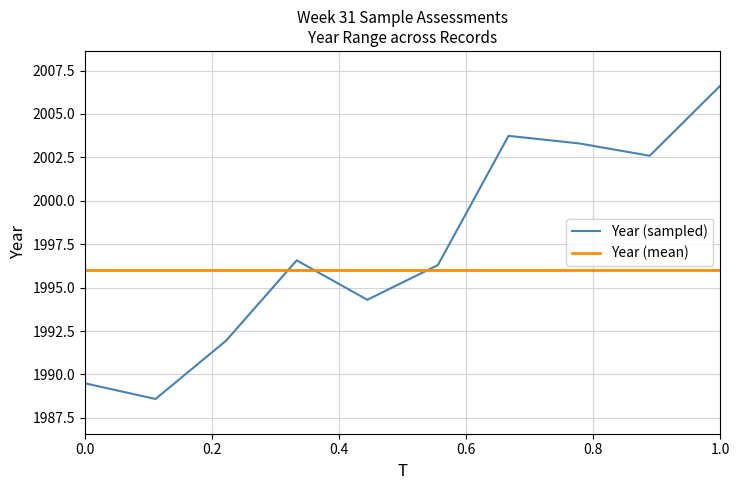

What is the average value of the Year (sampled) series?

1997.3